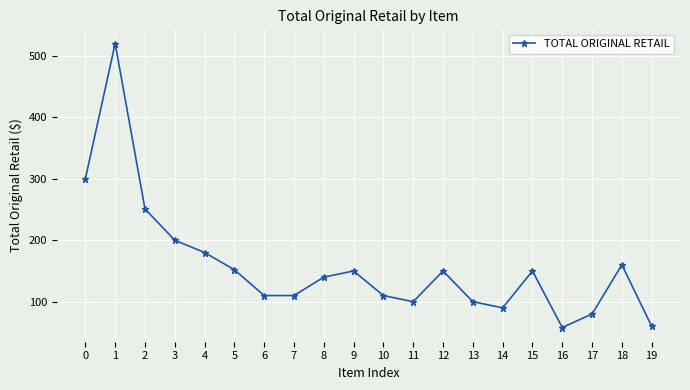

Read the value at 0.

300.0